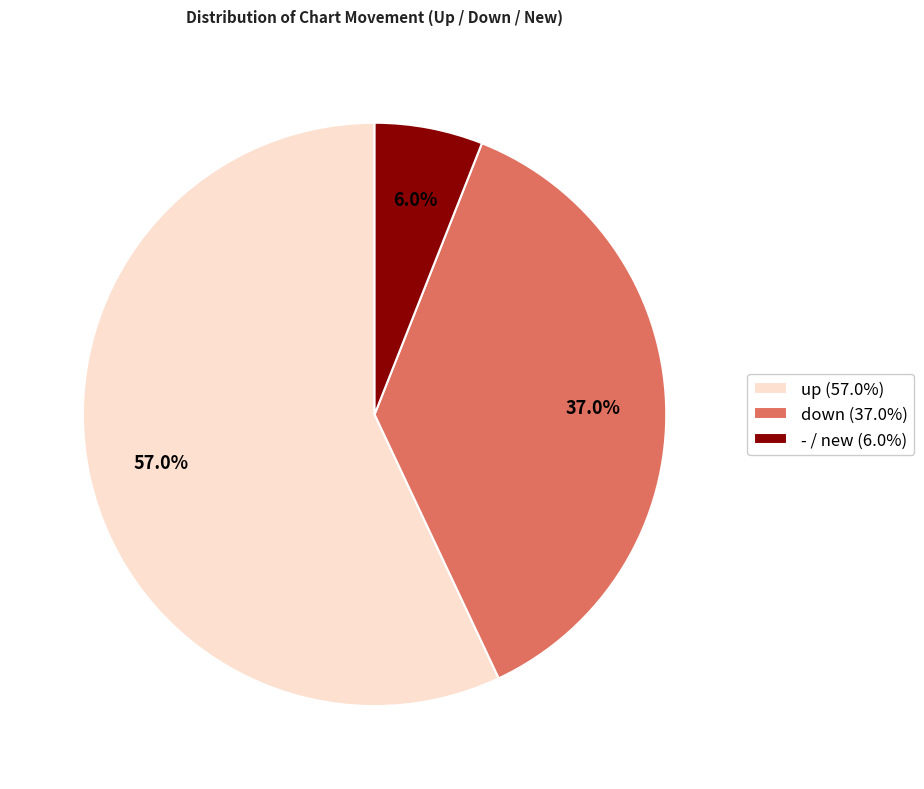

Which has a higher value, down (37.0%) or up (57.0%)?

up (57.0%)